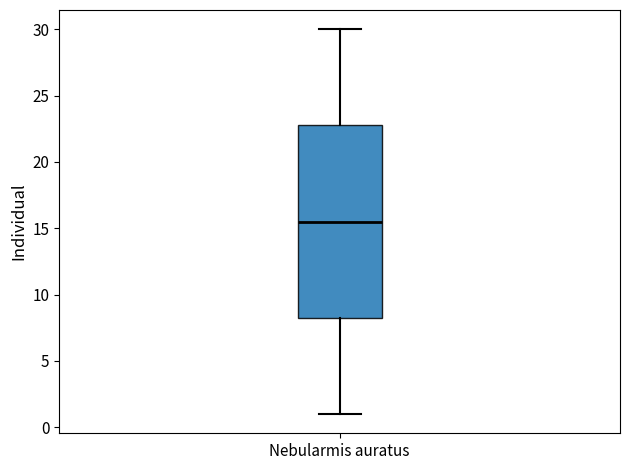

Where does the lower whisker of the box for Nebularmis auratus end on the y-axis? The values are not printed on the chart, so give them approximately, as read against the axis.

1.0